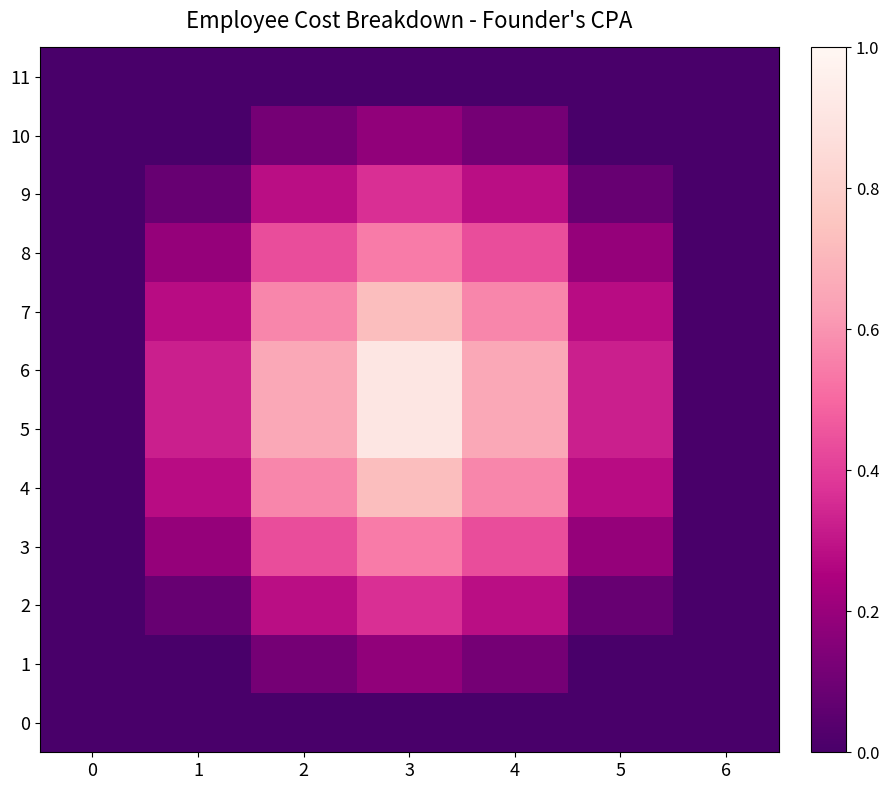

Which series has the largest total across all categories?

5